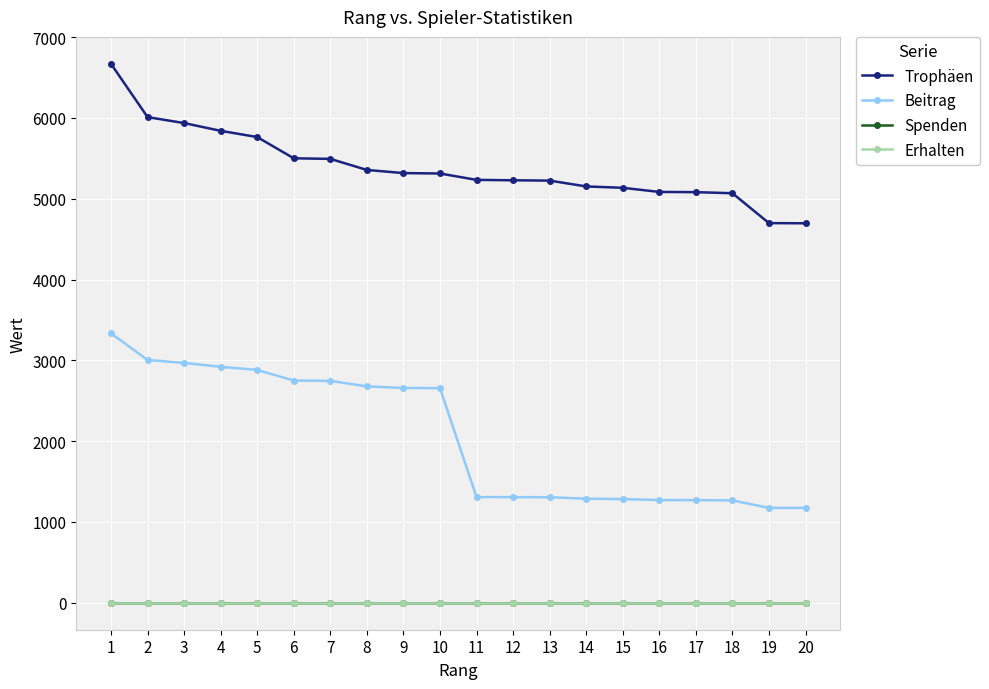

True or false: Erhalten and Beitrag cross at least once.

False